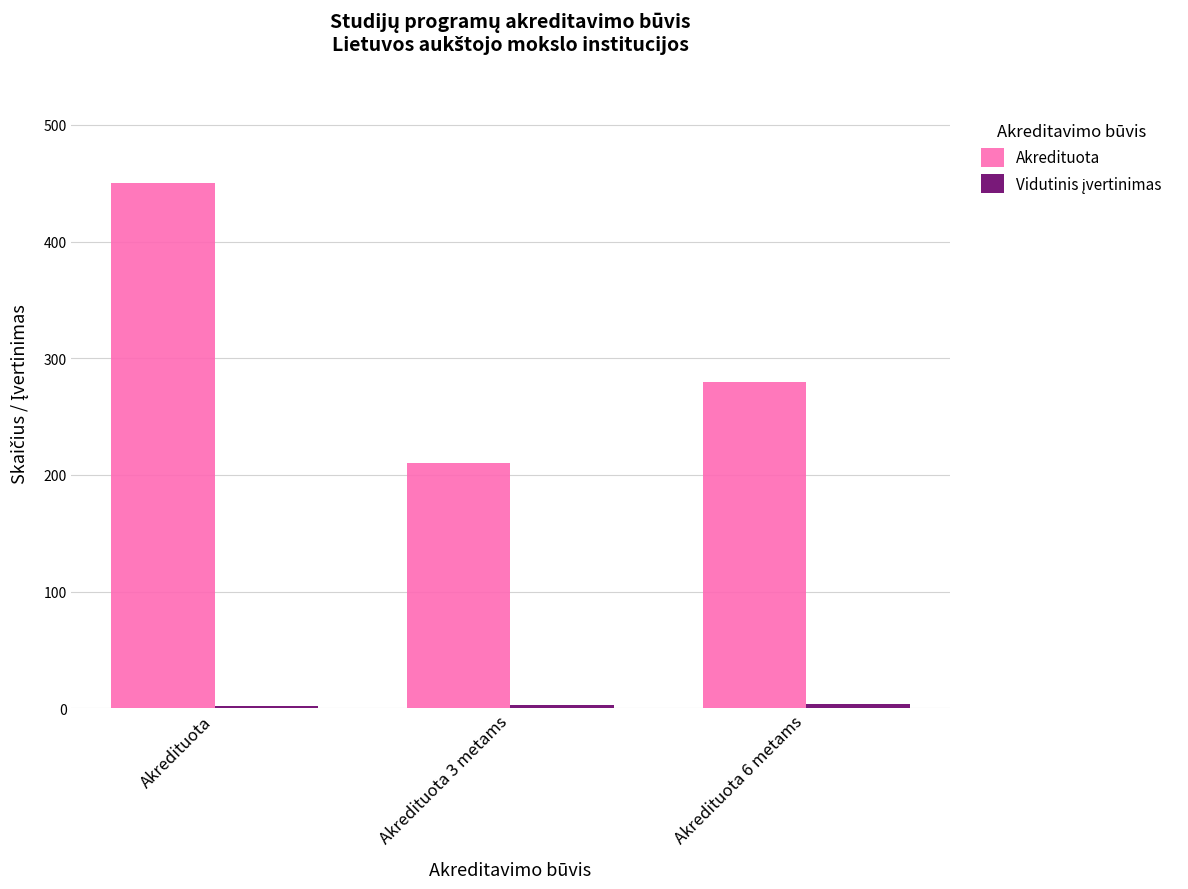

What is the value of the Akredituota bar at the 3rd from the left?

280.0